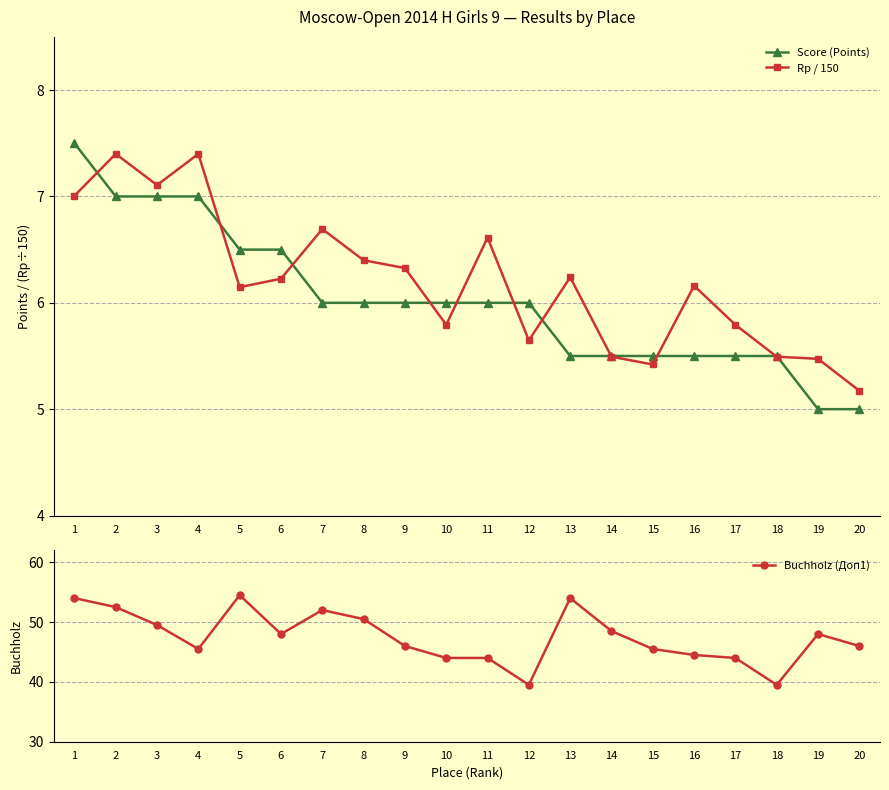

Where do Rp / 150 and Score (Points) first cross each other?

1 and 2